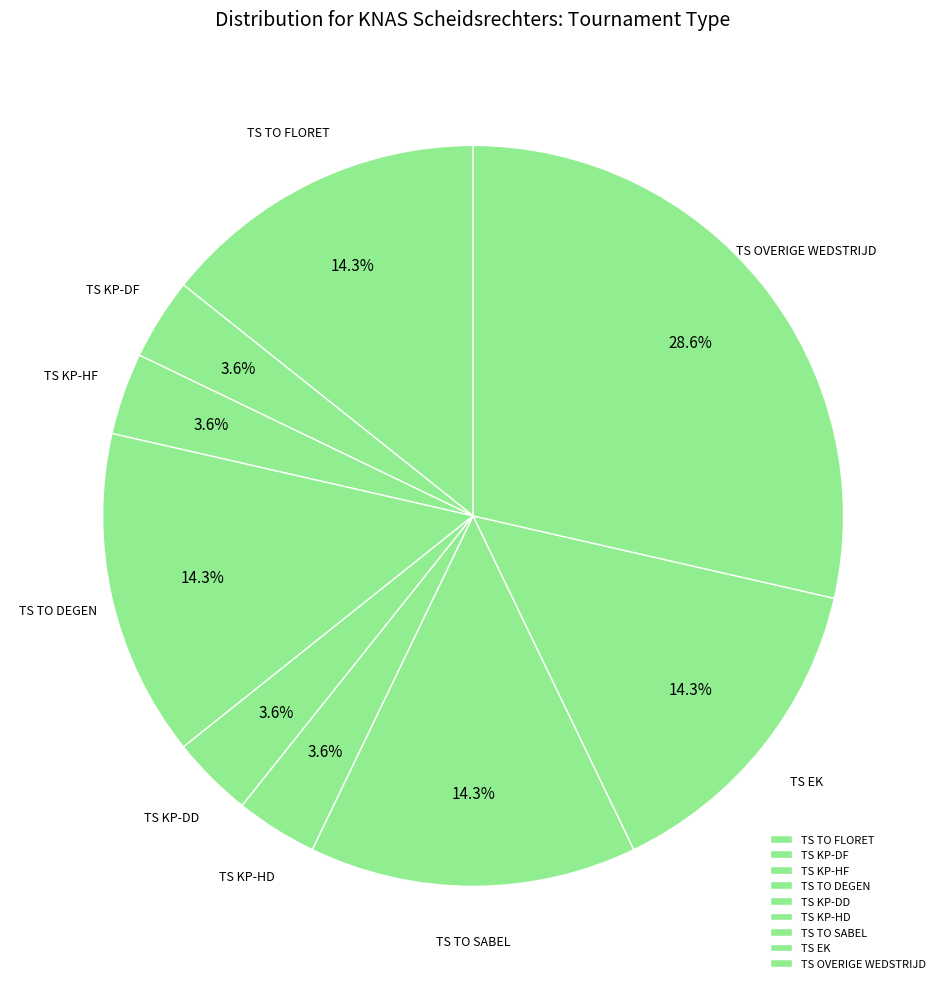

Do TS TO SABEL and TS KP-DD together represent more than half of the pie?

No